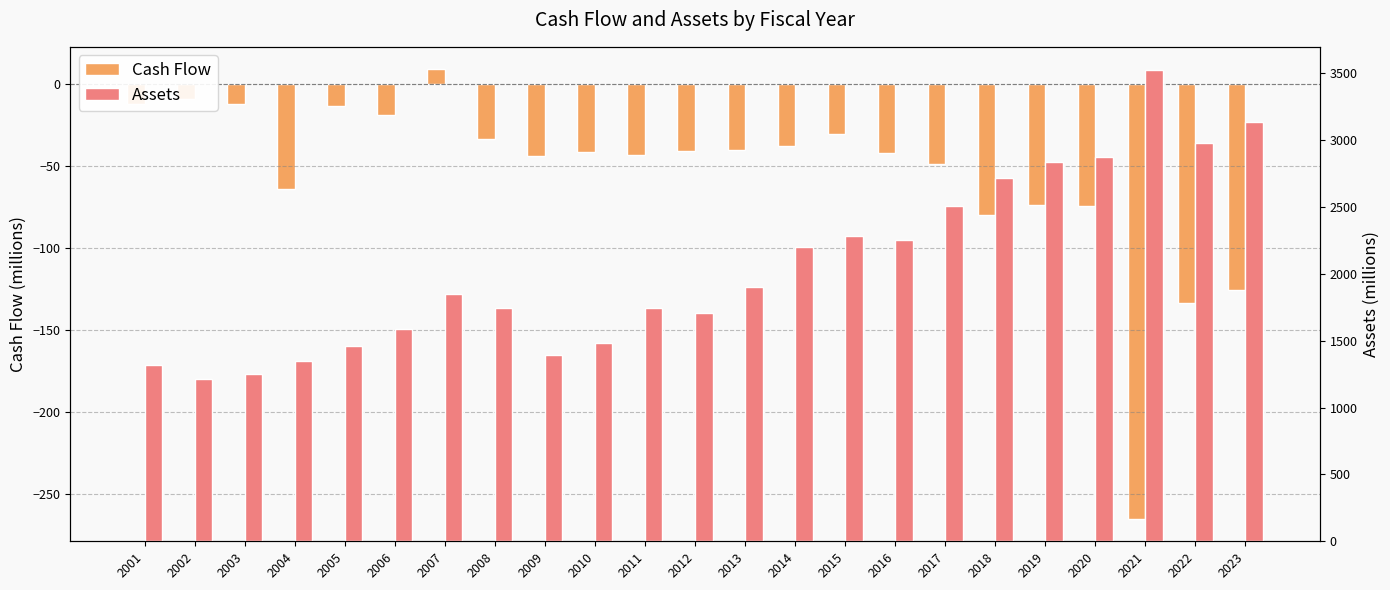

Reading left to right, what are all the values shown in this chart?

Cash Flow: 2001=-12.0	2002=-9.1	2003=-11.9	2004=-63.8	2005=-13.6	2006=-18.6	2007=9.0	2008=-33.7	2009=-43.8	2010=-41.2	2011=-43.4	2012=-40.6	2013=-40.2	2014=-37.6	2015=-30.2	2016=-42.0	2017=-48.9	2018=-79.7	2019=-73.9	2020=-74.1	2021=-264.9	2022=-133.2	2023=-125.5
Assets: 2001=1318.1	2002=1214.3	2003=1247.4	2004=1345.6	2005=1456.4	2006=1585.8	2007=1848.1	2008=1745.2	2009=1390.0	2010=1479.9	2011=1744.1	2012=1709.2	2013=1899.1	2014=2197.1	2015=2283.6	2016=2255.8	2017=2509.5	2018=2719.9	2019=2835.4	2020=2871.1	2021=3520.8	2022=2977.8	2023=3136.7